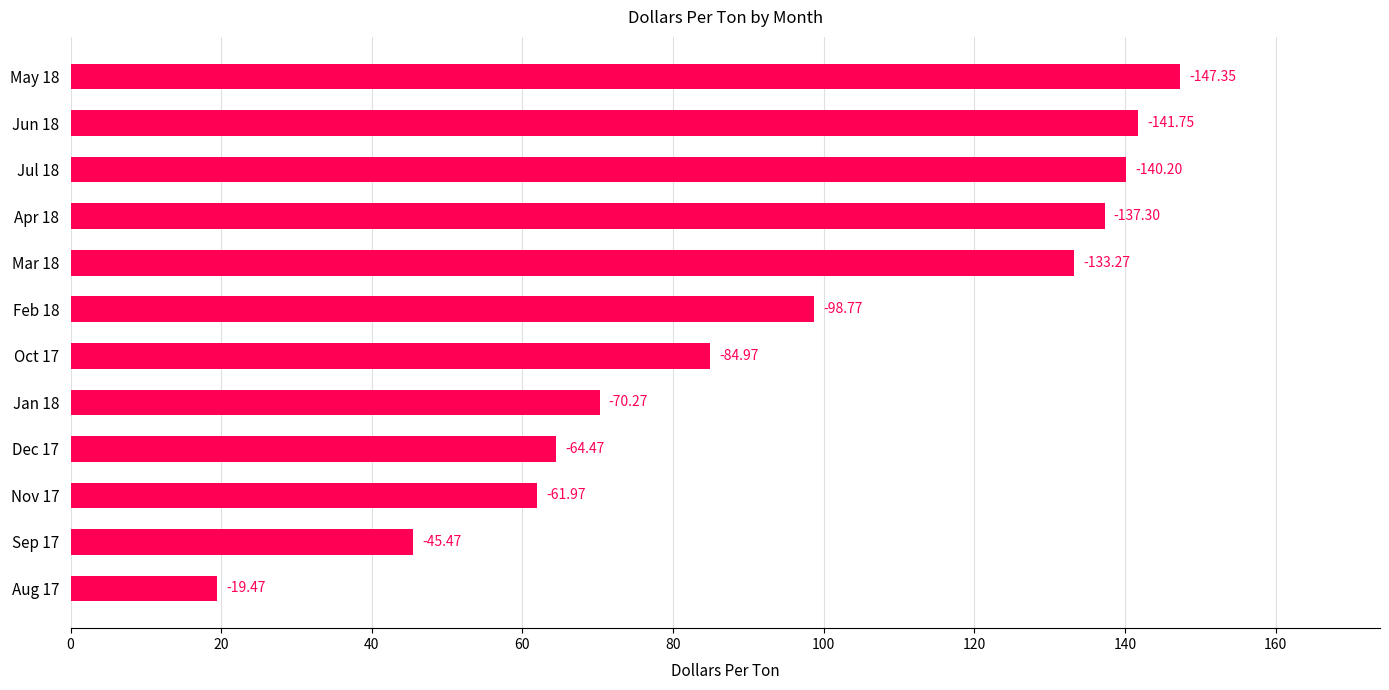

What is the smallest value displayed?

19.5